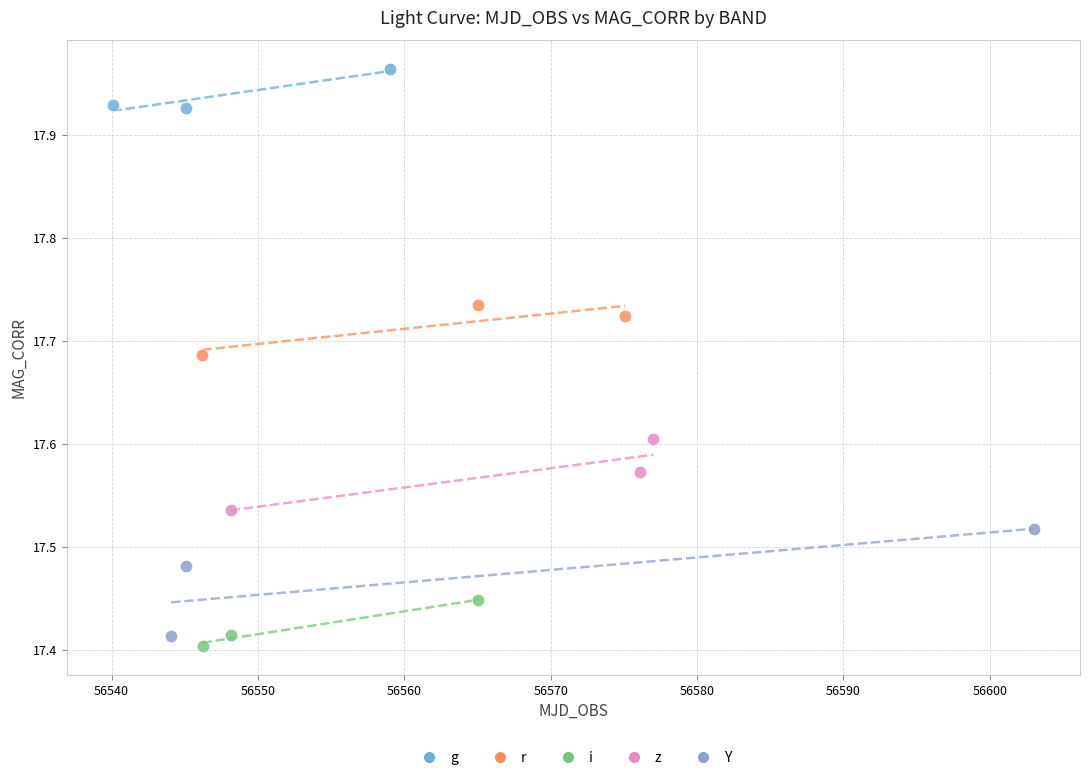

Which series contains the highest Y value?

g